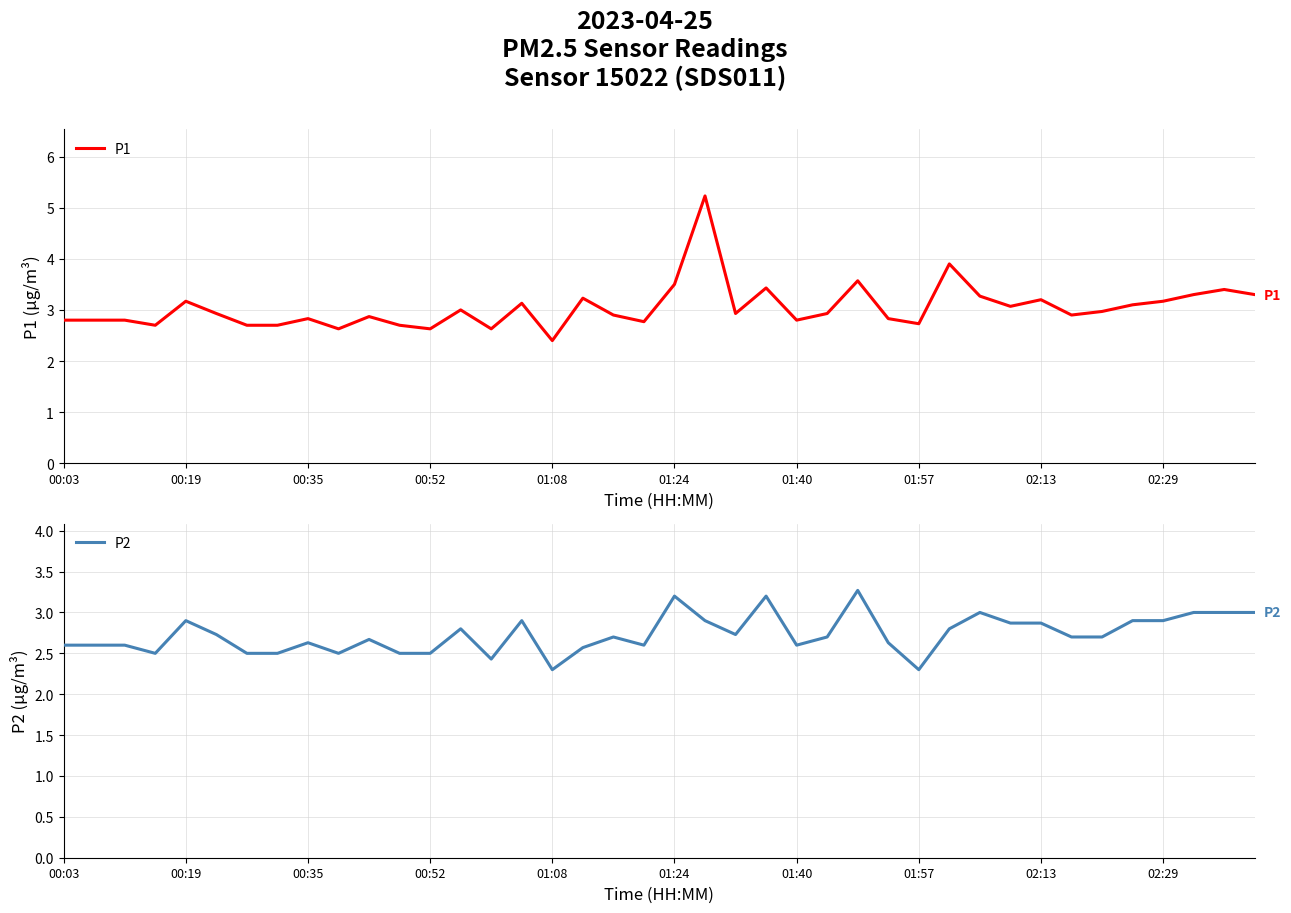

What is the highest value of the P1 series?

5.2